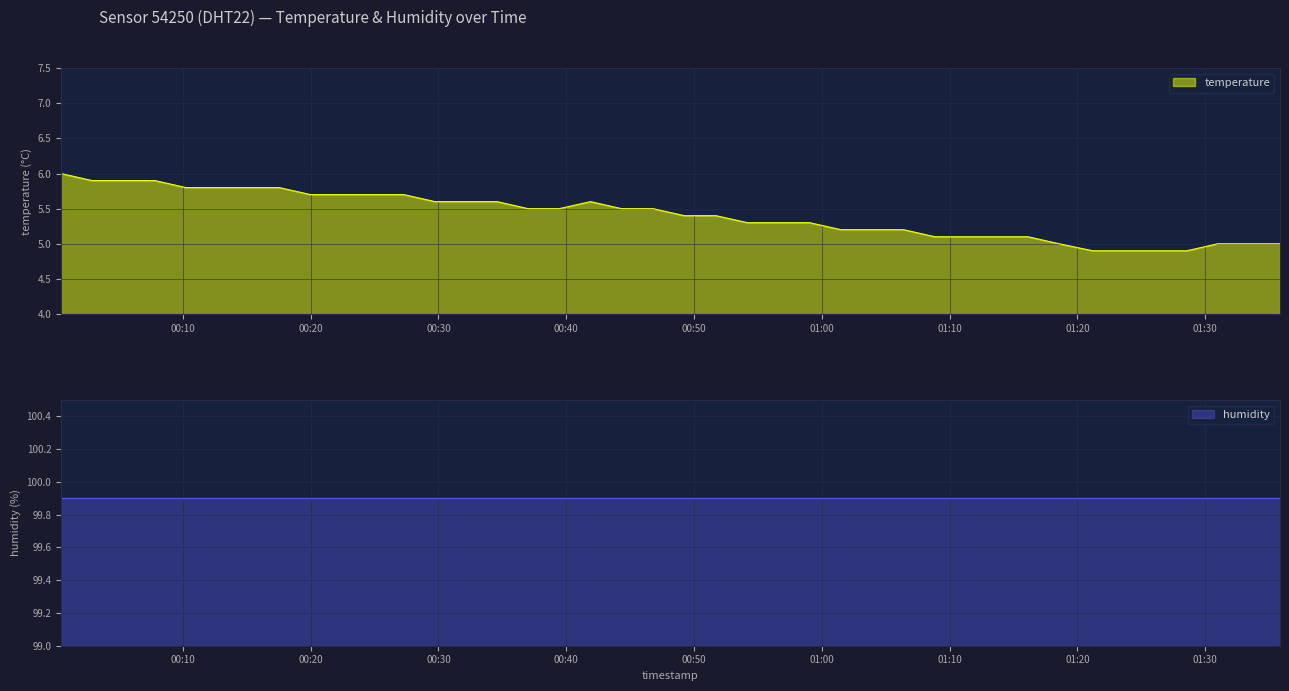

What is the sum of all values?

216.4